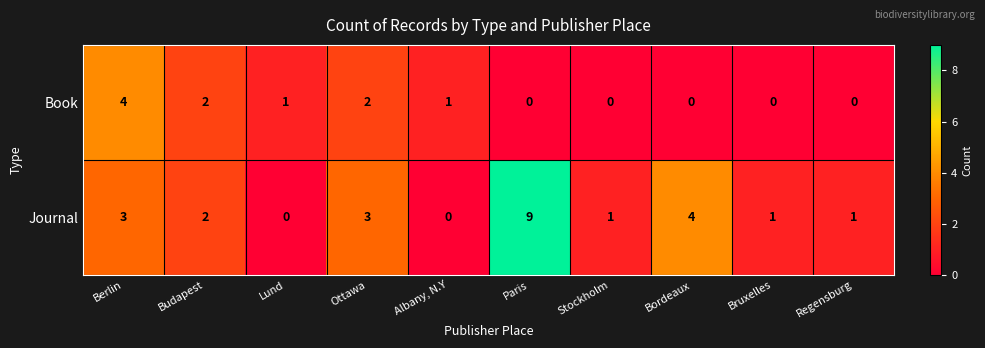

What is the difference between the maximum and minimum values in the Book series?

4